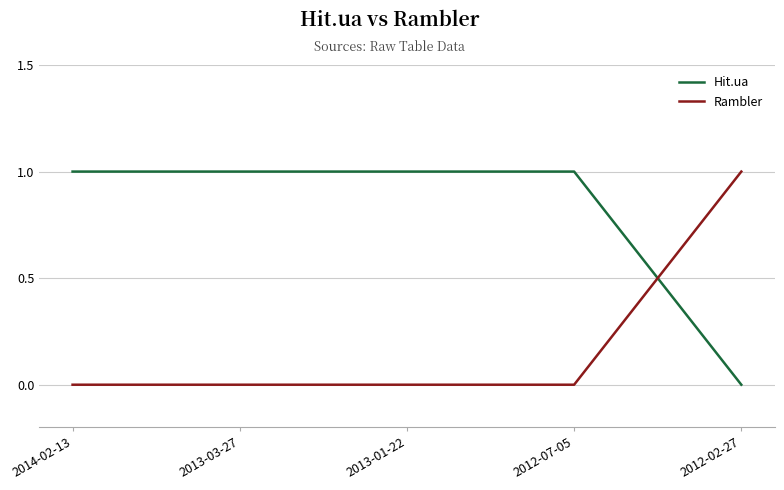

The Rambler series shows 2 at 2012-02-27. True or false?

False